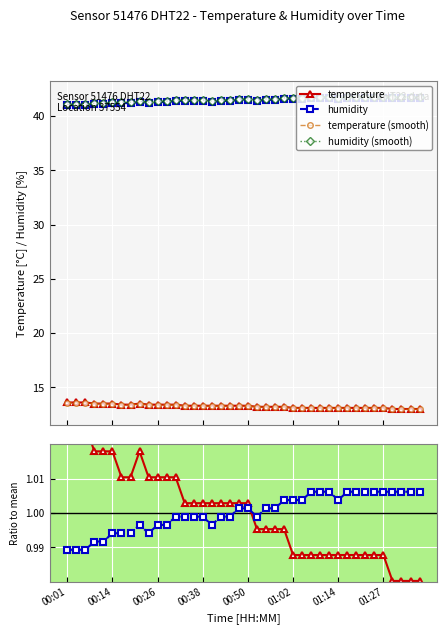

The value of temperature at 31 is 1.7. True or false?

False